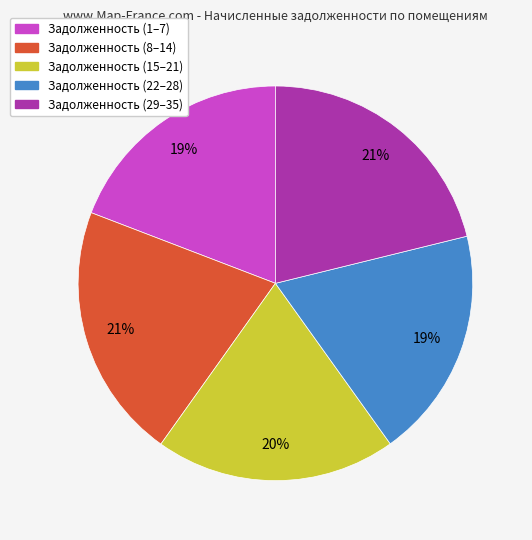

To the nearest percent, what is the difference between the largest and smallest slice percentages?

2%